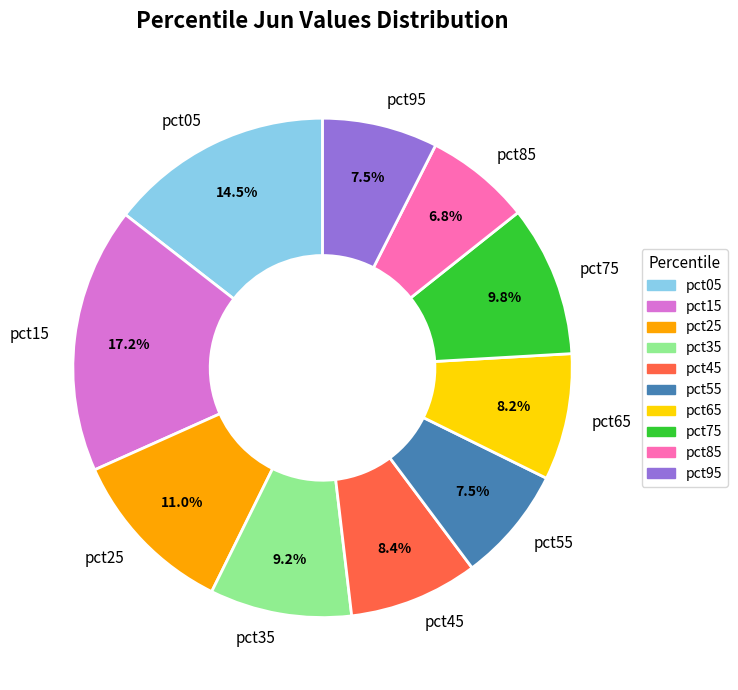

Combined, do pct25 and pct55 account for over 50%?

No